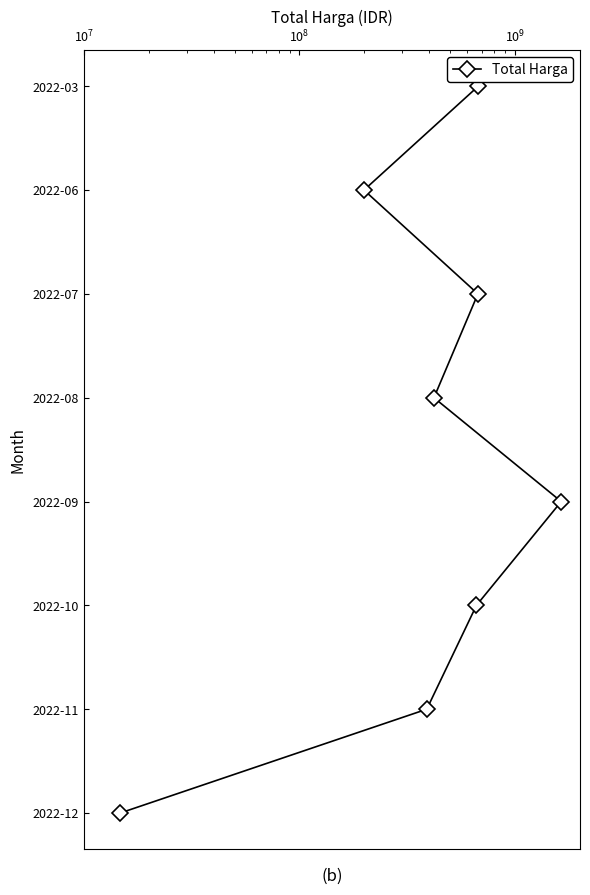

Is this an area chart (filled region under the line)?

No